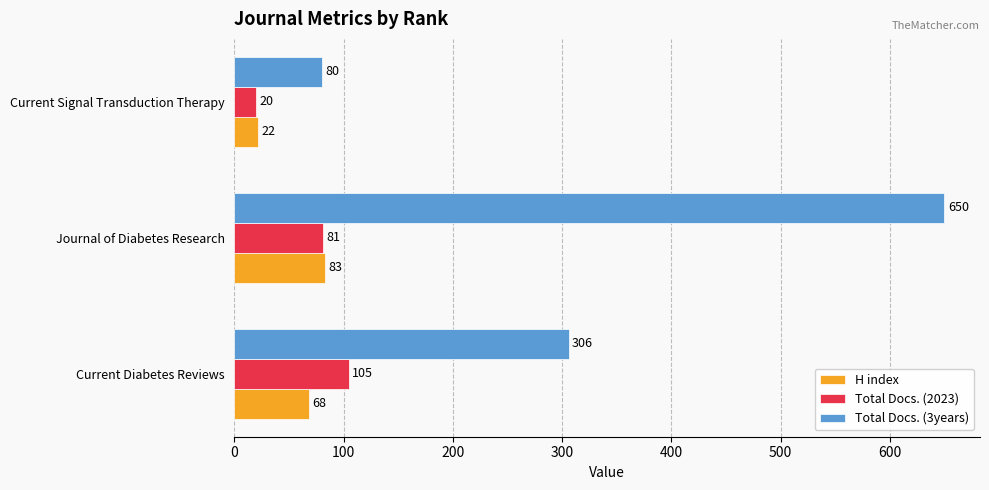

Which category has the highest value in the Total Docs. (2023) series?

Current Diabetes Reviews